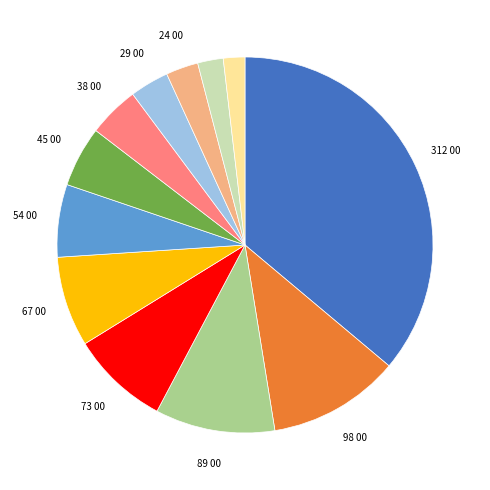

Is there any slice that represents more than half of the pie?

No